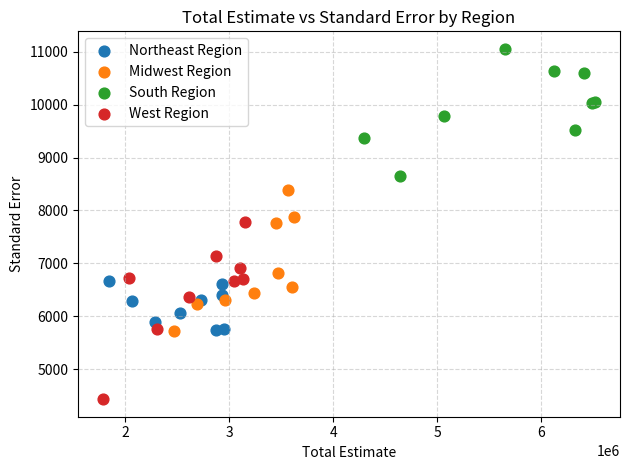

Which series reaches the minimum Y coordinate?

West Region